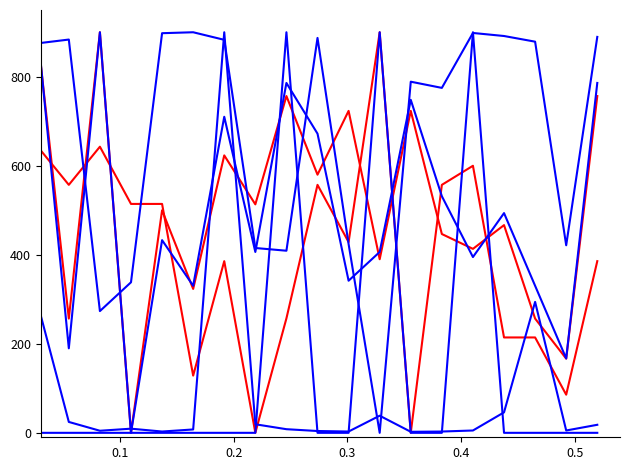

Is this an area chart (filled region under the line)?

No